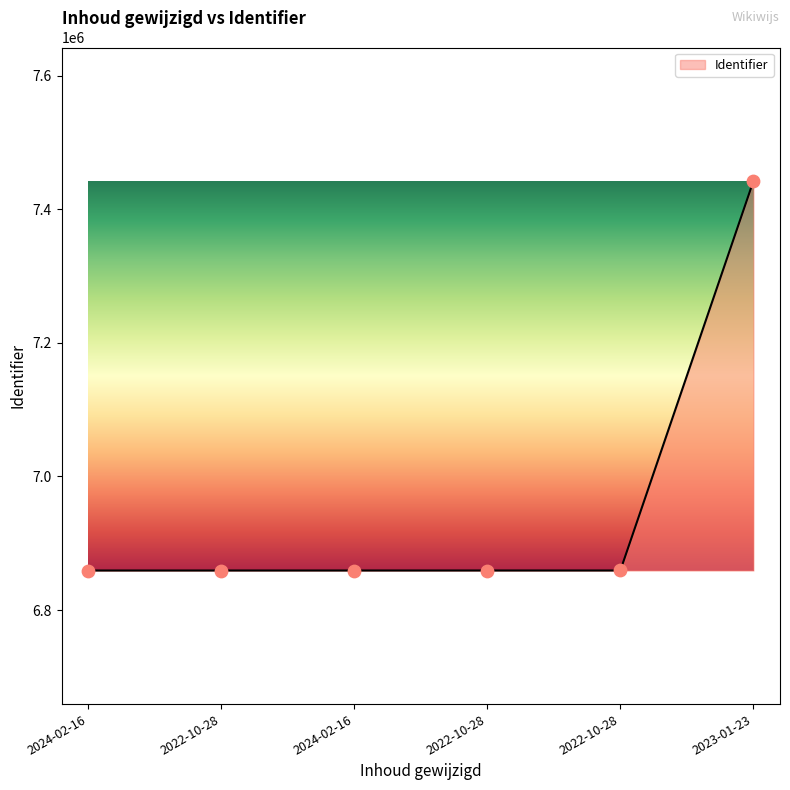

What is the ratio of the value at 2022-10-28 to the value at 2022-10-28?

1.0